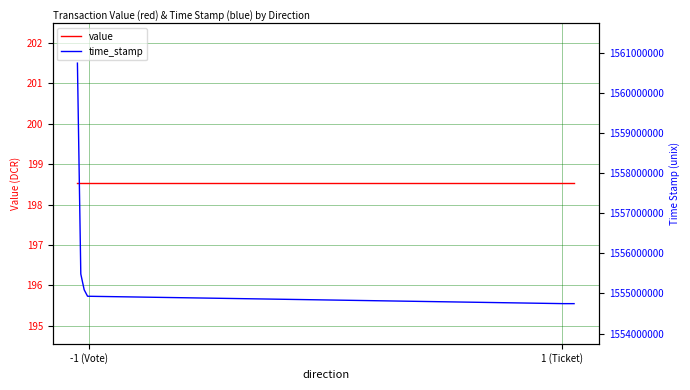

What is the lowest value of the time_stamp series?

1554747365.0